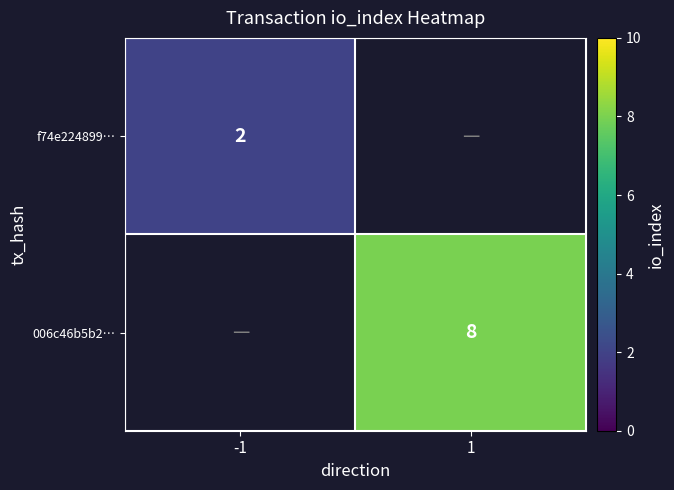

How many data points does each series have?

2